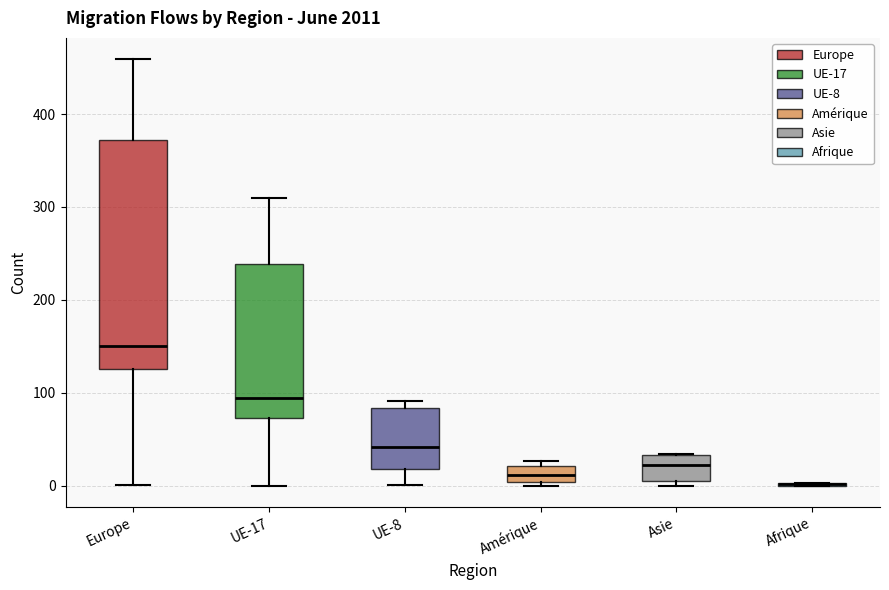

Which box is the tallest, from its lower edge to its upper edge?

Europe